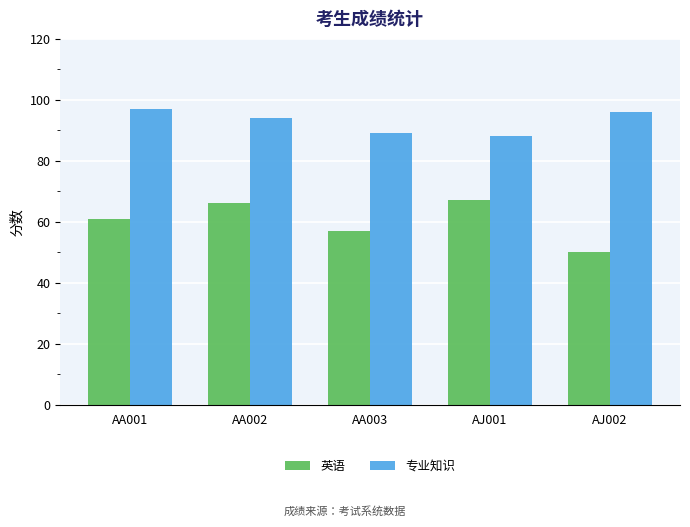

Reading left to right, transcribe all the data shown in this chart.

英语: 61.0	66.0	57.0	67.0	50.0
专业知识: 97.0	94.2	89.0	88.0	96.0